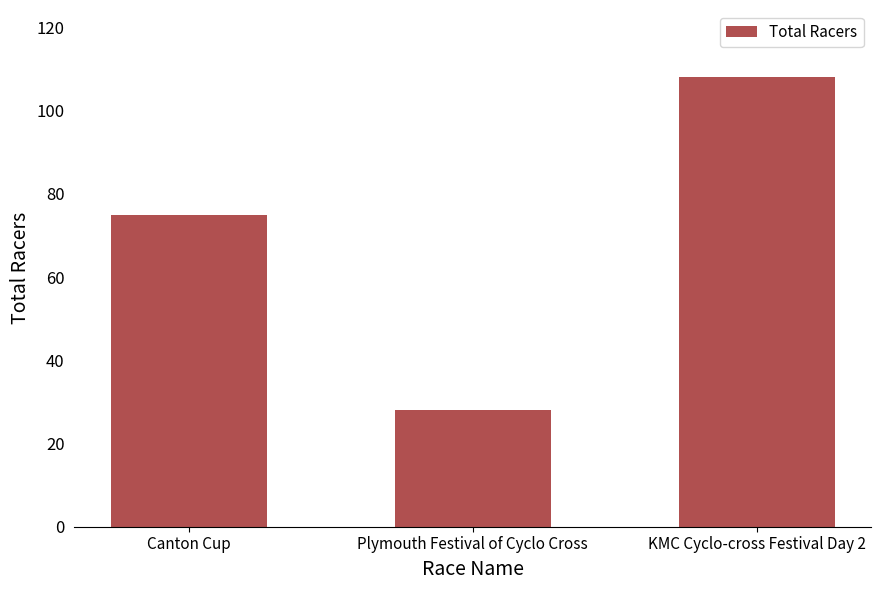

True or false: the data shows 16 at Plymouth Festival of Cyclo Cross.

False